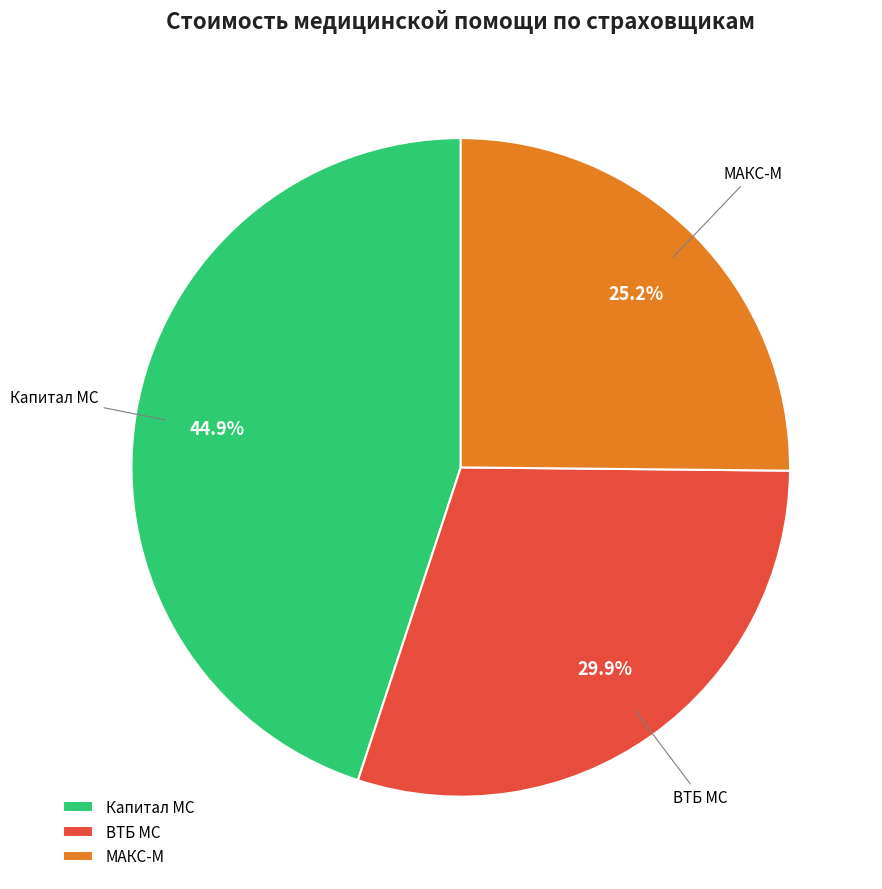

Rank the categories by value from highest to lowest.

Капитал МС, ВТБ МС, МАКС-М